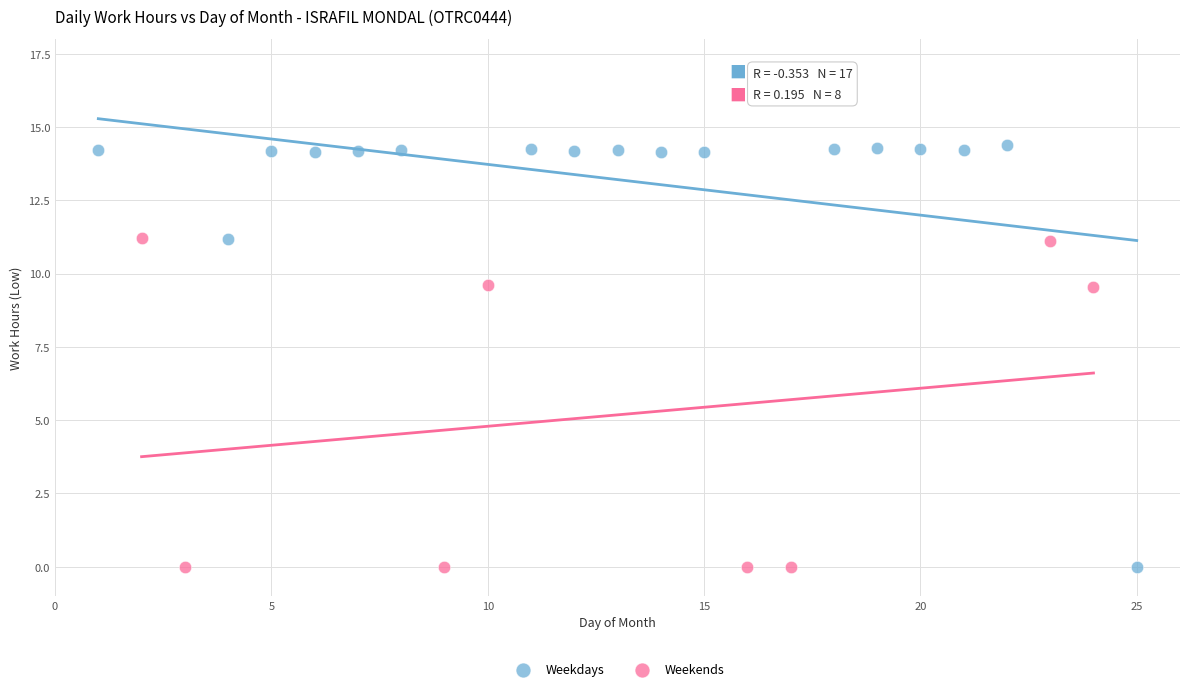

Which series has the widest spread of Y values?

Weekdays